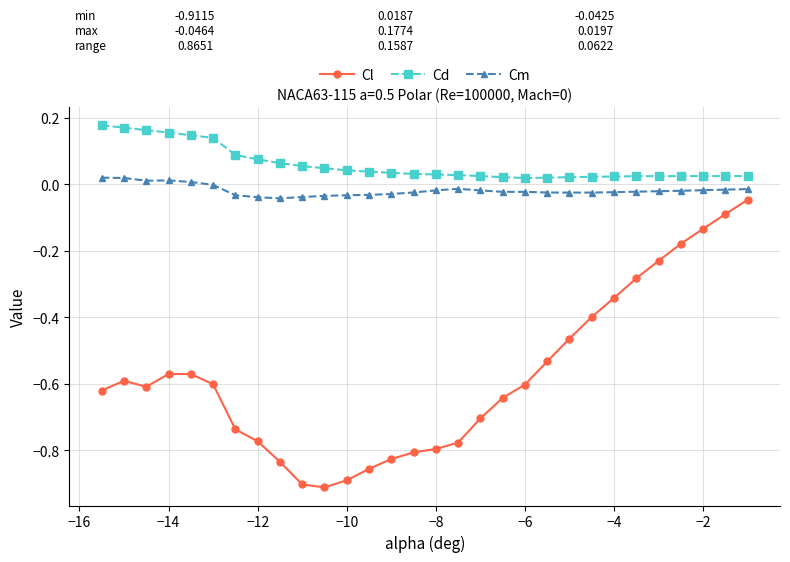

What is the sum of all Cl values?

-17.3